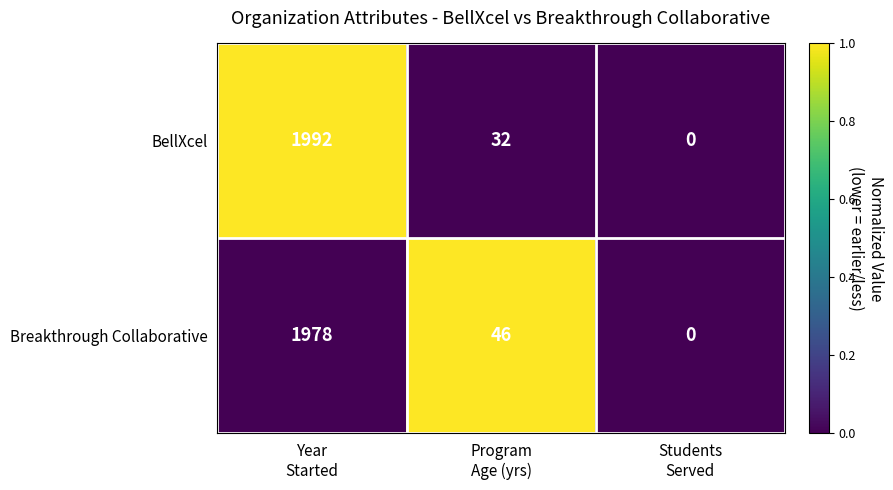

List the series in order of their peak value, lowest first.

Breakthrough Collaborative, BellXcel